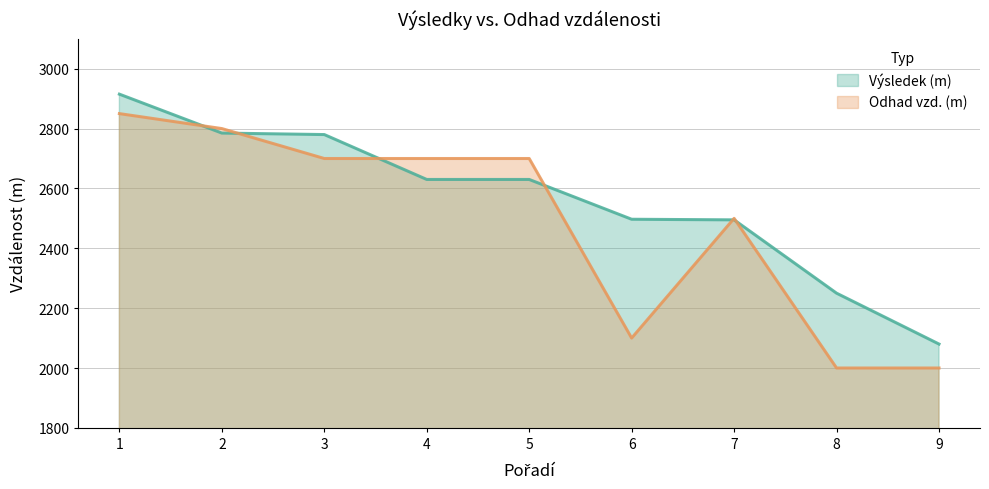

How many times do Výsledek (m) and Odhad vzd. (m) cross each other?

6